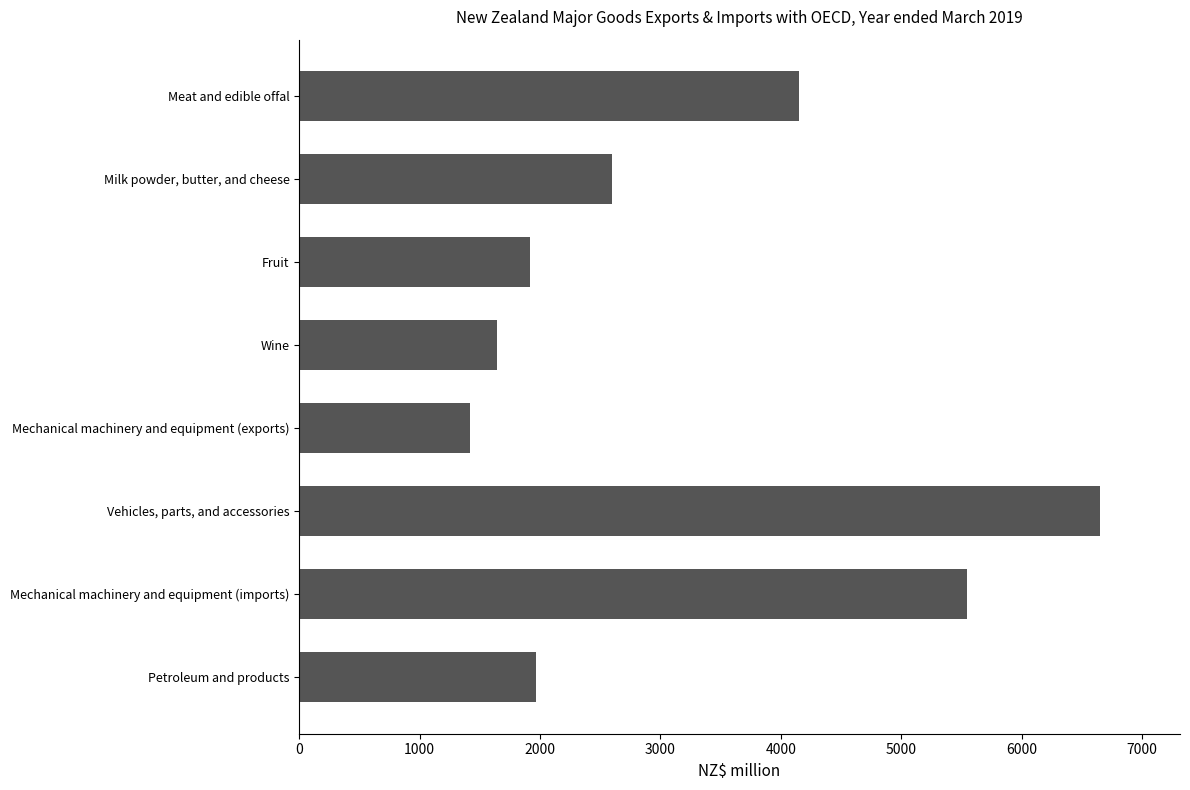

What is the greatest value displayed?

6650.3